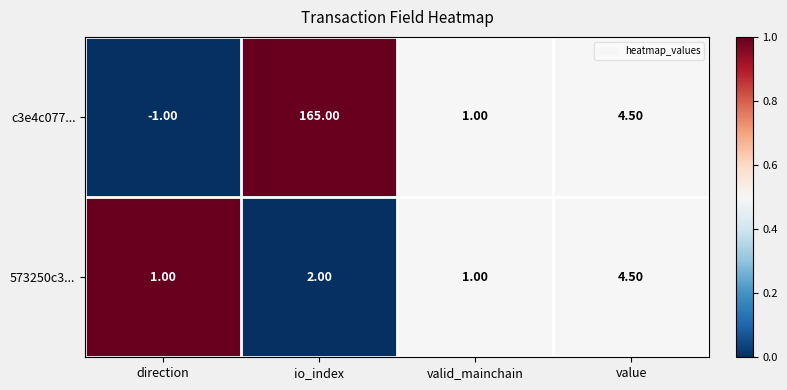

At which label does 573250c3... reach its peak?

value